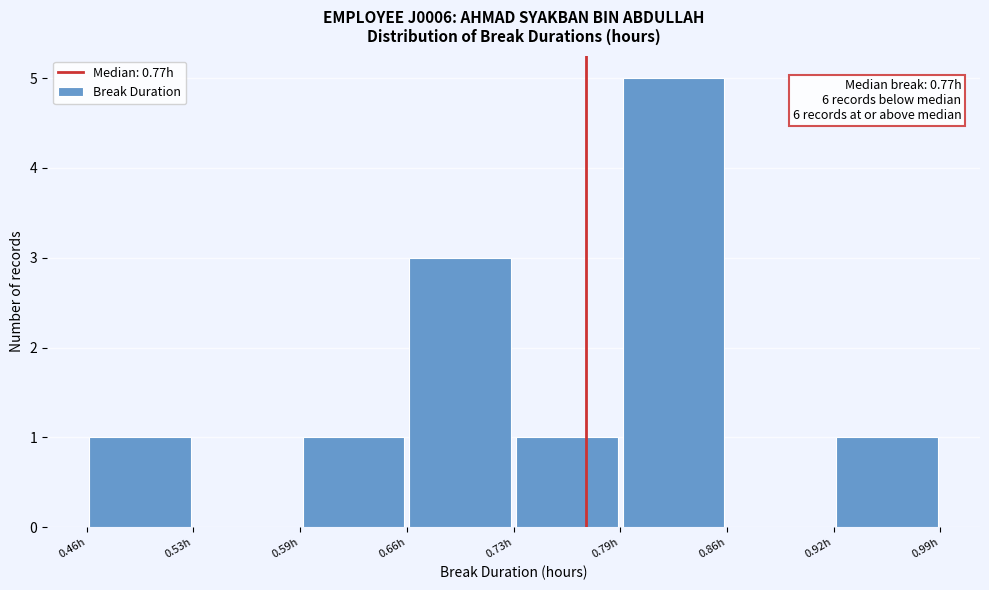

Which range on the x-axis has the tallest bar?

0.79 to 0.86